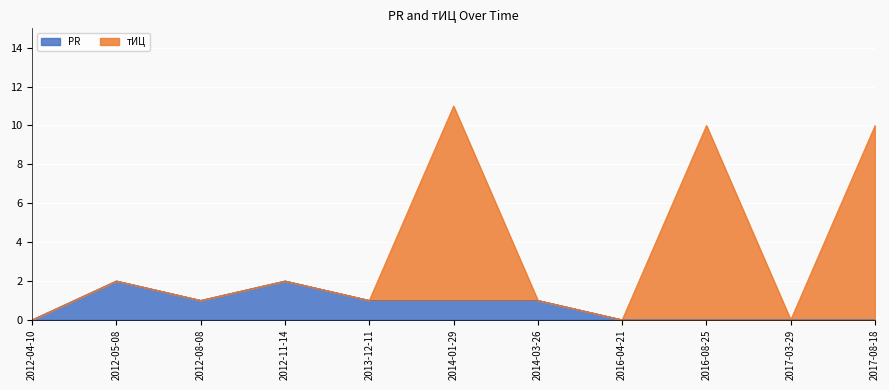

True or false: PR has more than 1 points higher than both neighbors.

True